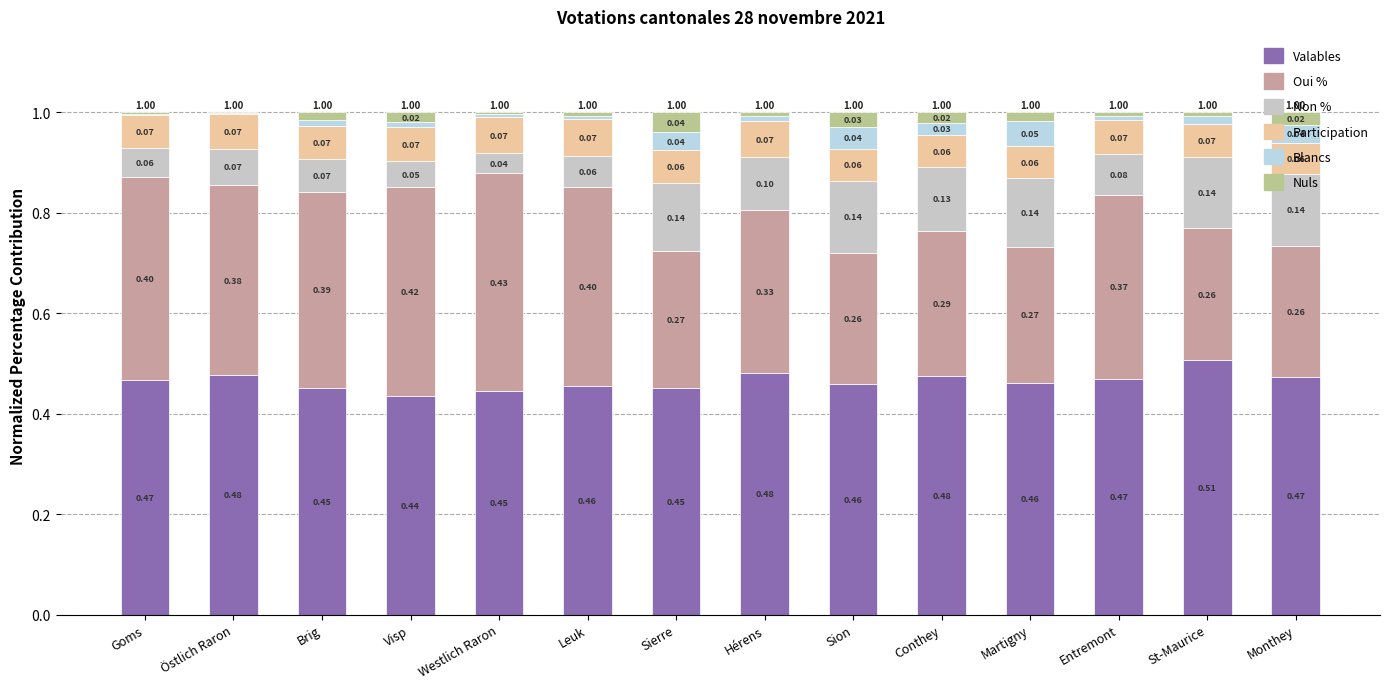

What is the total value across all series at Visp?

1.0